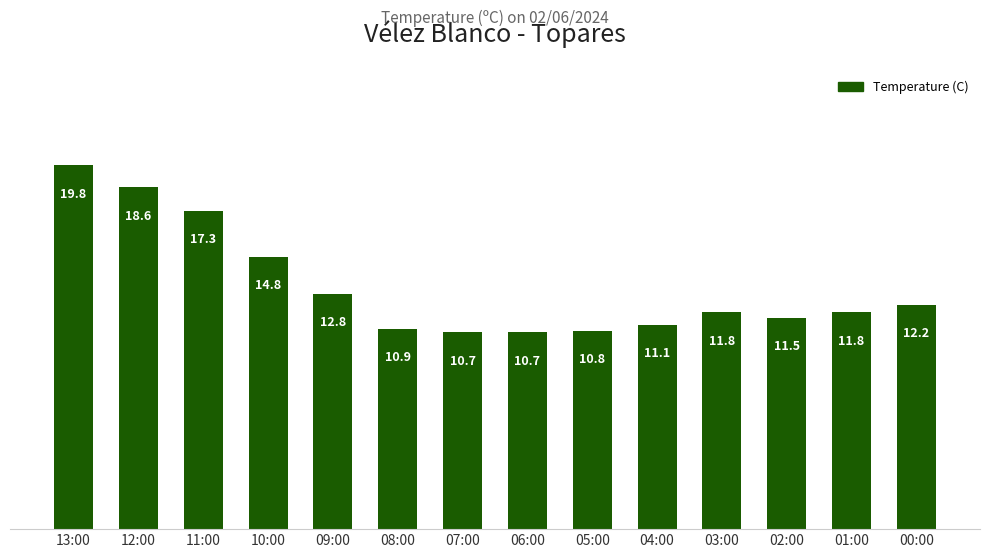

Reading right to left, list all the values displayed in this chart.

12.2	11.8	11.5	11.8	11.1	10.8	10.7	10.7	10.9	12.8	14.8	17.3	18.6	19.8